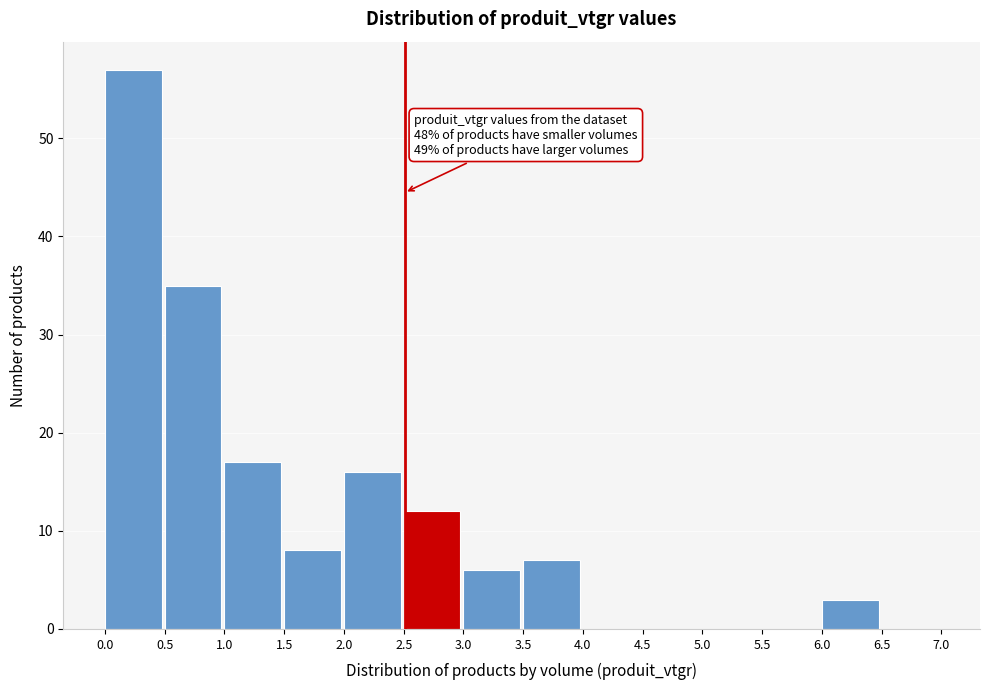

Which range on the x-axis has the tallest bar?

0.0 to 0.5